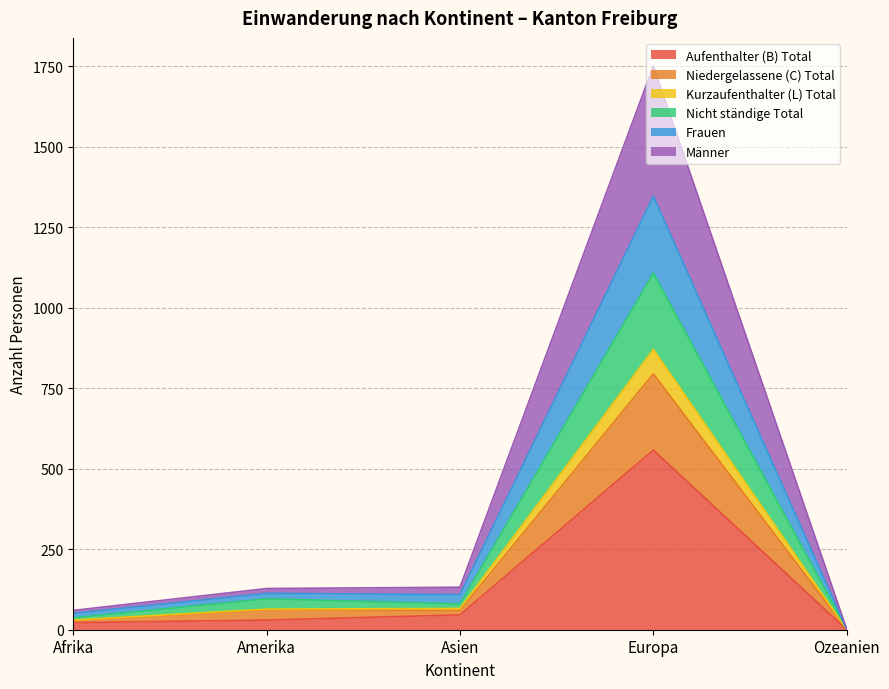

Which category has the lowest value in the Nicht ständige Total series?

Ozeanien